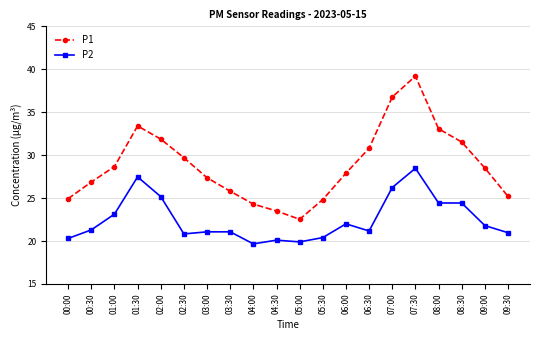

What is the difference between the maximum and minimum values in the P2 series?

8.8